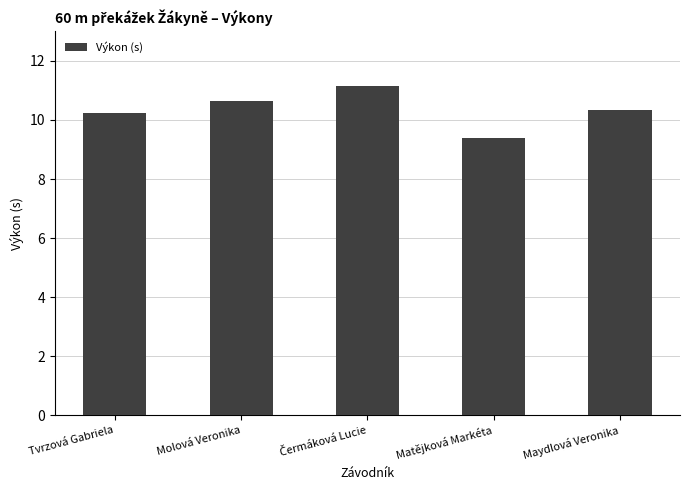

Does the chart contain stacked bars?

No